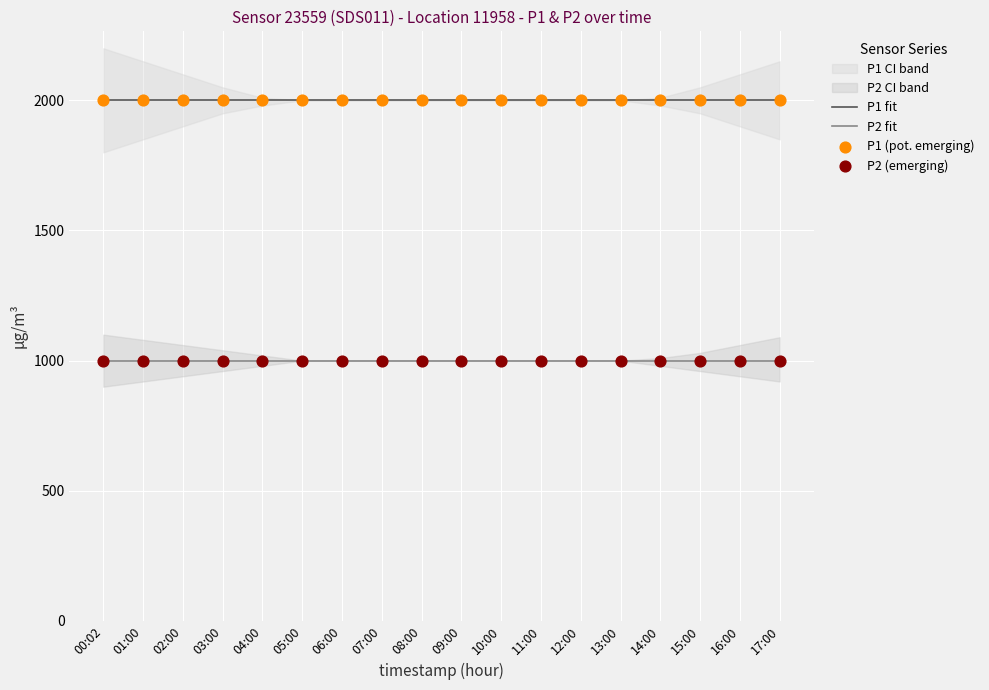

Which series has the widest spread of Y values?

P1 fit